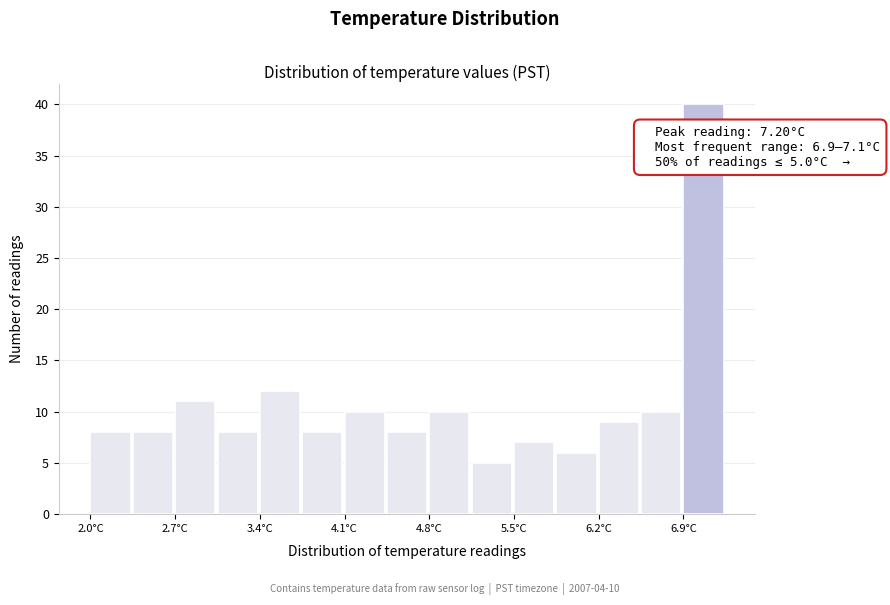

Around what value on the x-axis is the tallest bar? Give the approximate position of its centre, as read against the axis.

7.0